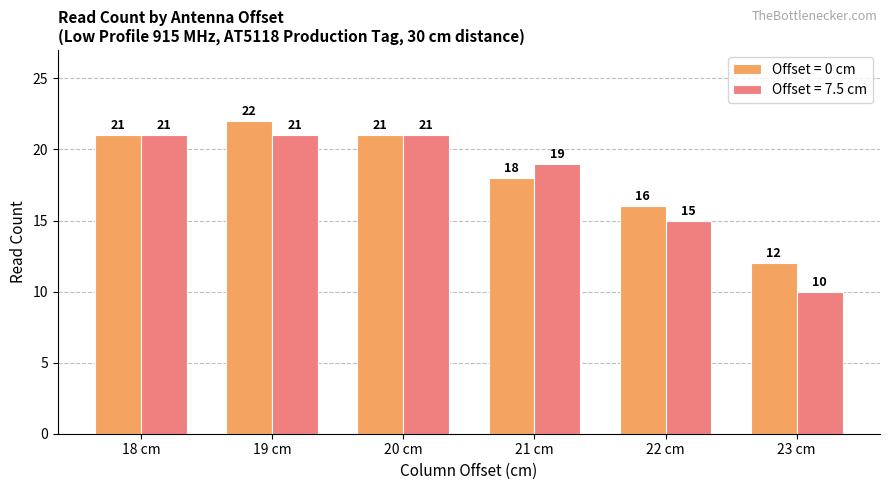

What is the total value across all series at 19 cm?

43